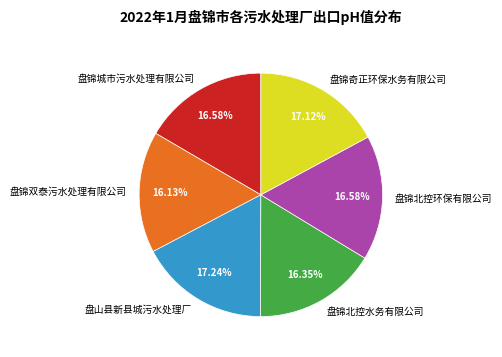

Combined, do 盘锦城市污水处理有限公司 and 盘锦北控环保有限公司 account for over 50%?

No